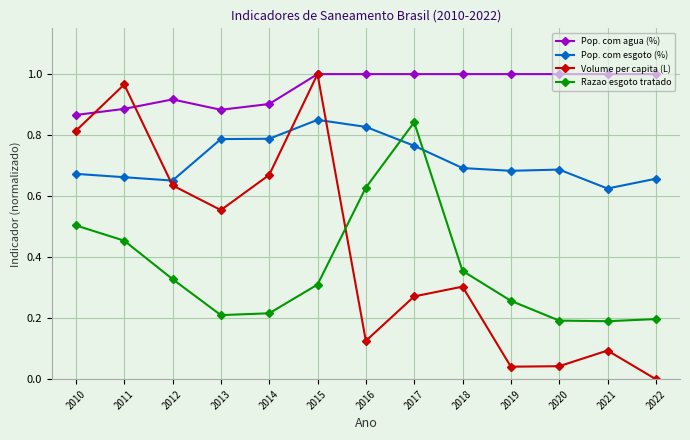

Where is the first local maximum for Pop. com agua (%)?

2012